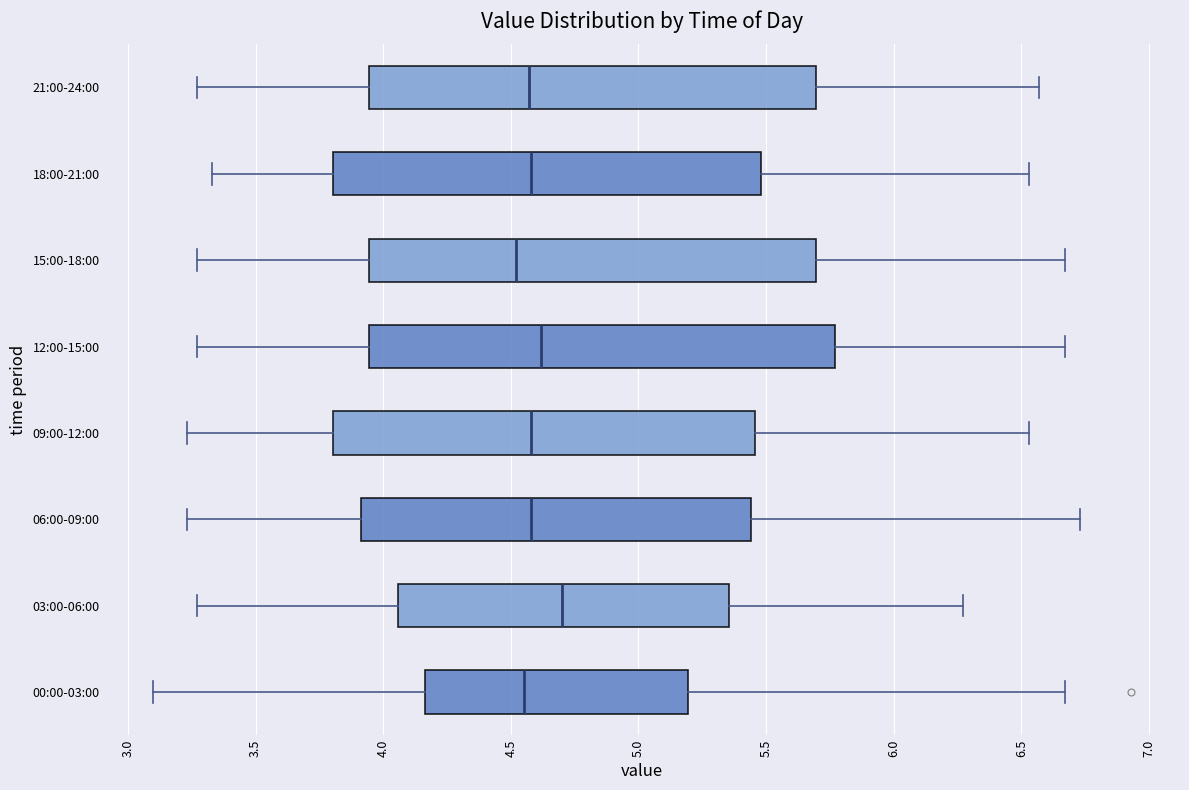

Reading bottom to top, transcribe this box plot: for each box, give where its median line is, the range the box spans, and where its two whiskers end, as read against the x-axis. The values are not printed on the chart, so give them approximately, as read against the axis.

00:00-03:00: median 4.55, box 4.15 to 5.20, whiskers 3.10 to 6.65
03:00-06:00: median 4.70, box 4.05 to 5.35, whiskers 3.25 to 6.25
06:00-09:00: median 4.60, box 3.90 to 5.45, whiskers 3.25 to 6.75
09:00-12:00: median 4.60, box 3.80 to 5.45, whiskers 3.25 to 6.55
12:00-15:00: median 4.60, box 3.95 to 5.75, whiskers 3.25 to 6.65
15:00-18:00: median 4.50, box 3.95 to 5.70, whiskers 3.25 to 6.65
18:00-21:00: median 4.60, box 3.80 to 5.50, whiskers 3.35 to 6.55
21:00-24:00: median 4.55, box 3.95 to 5.70, whiskers 3.25 to 6.55